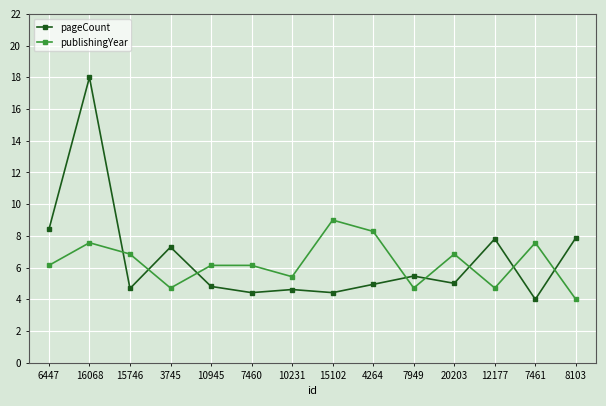

Count the number of data series in this chart.

2